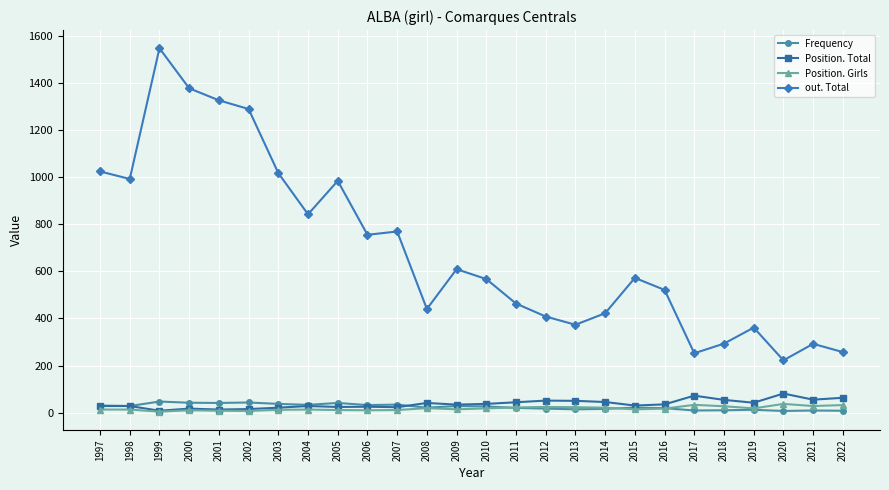

What is the greatest value displayed?

1547